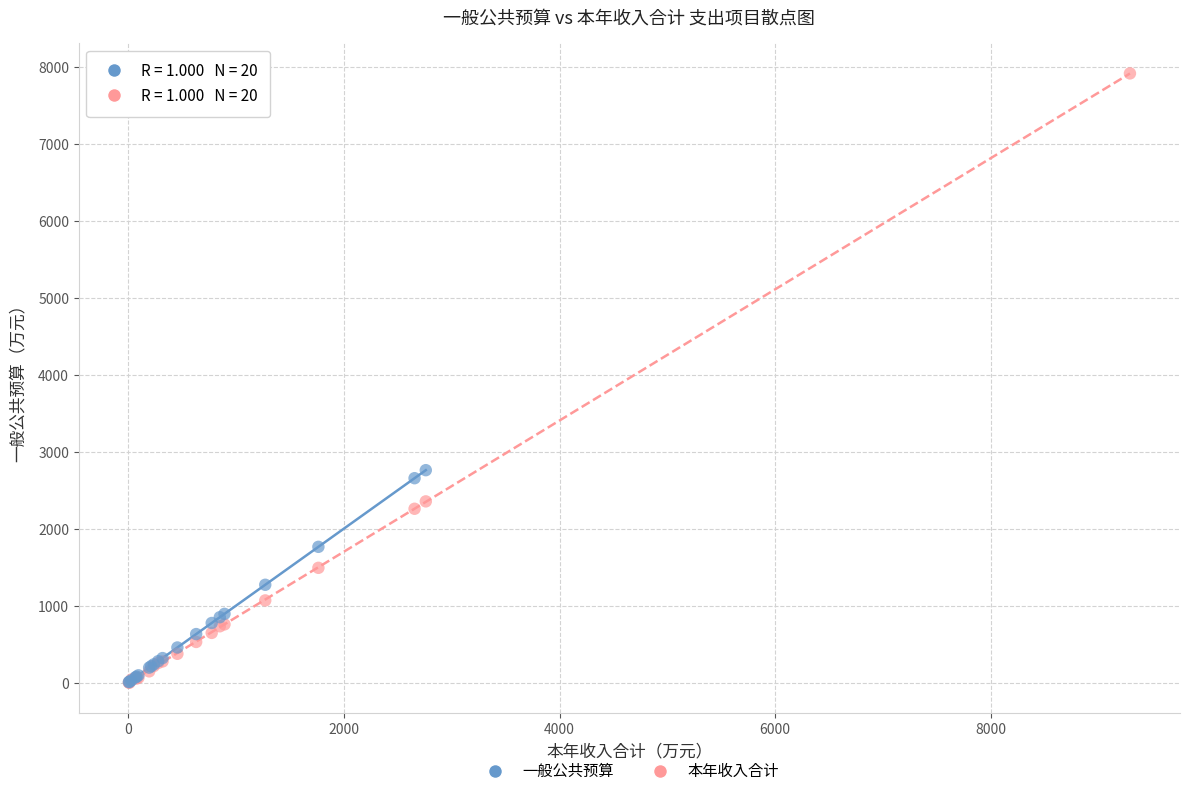

Which series has the largest Y range (max minus min)?

本年收入合计